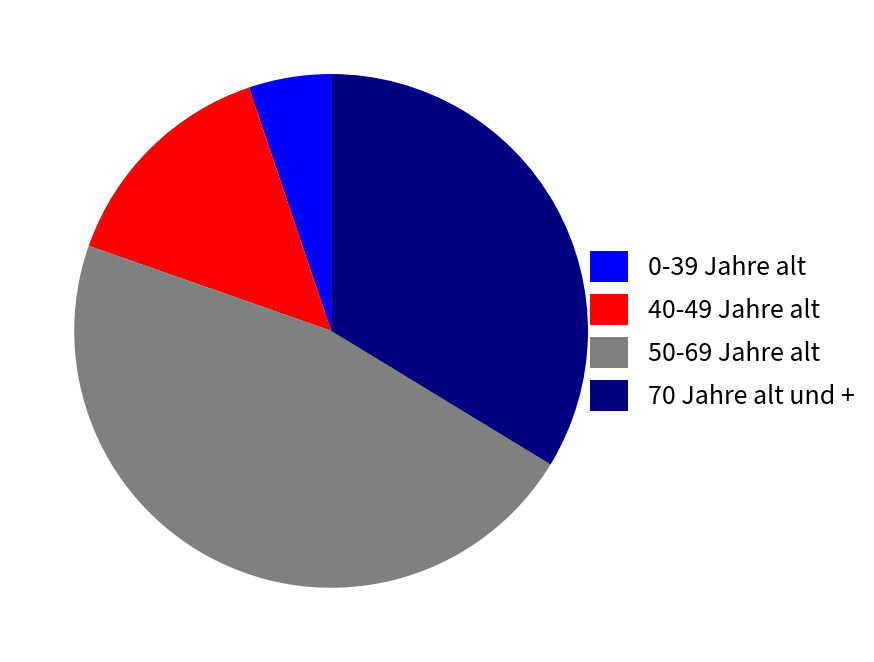

True or false: 70 Jahre alt und + accounts for 34% of the total.

True